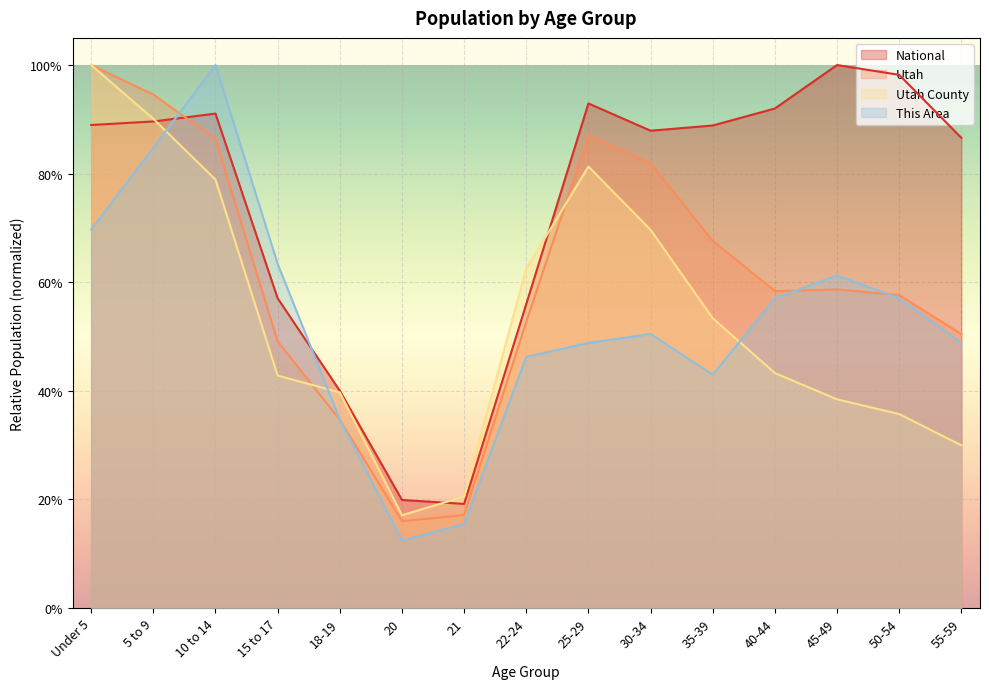

At how many categories does at least one series exceed 0?

15